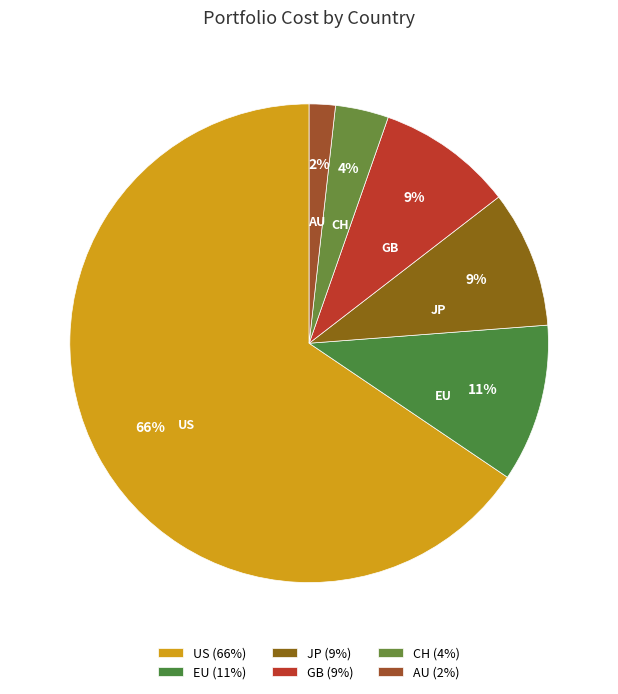

Count the number of slices in the pie.

6